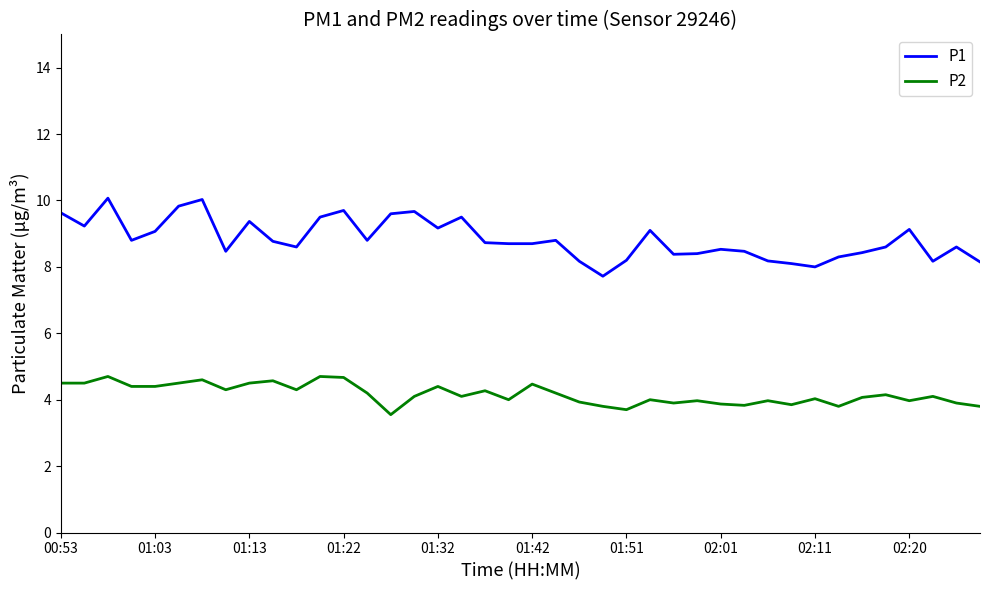

How many lines are shown in the chart?

2